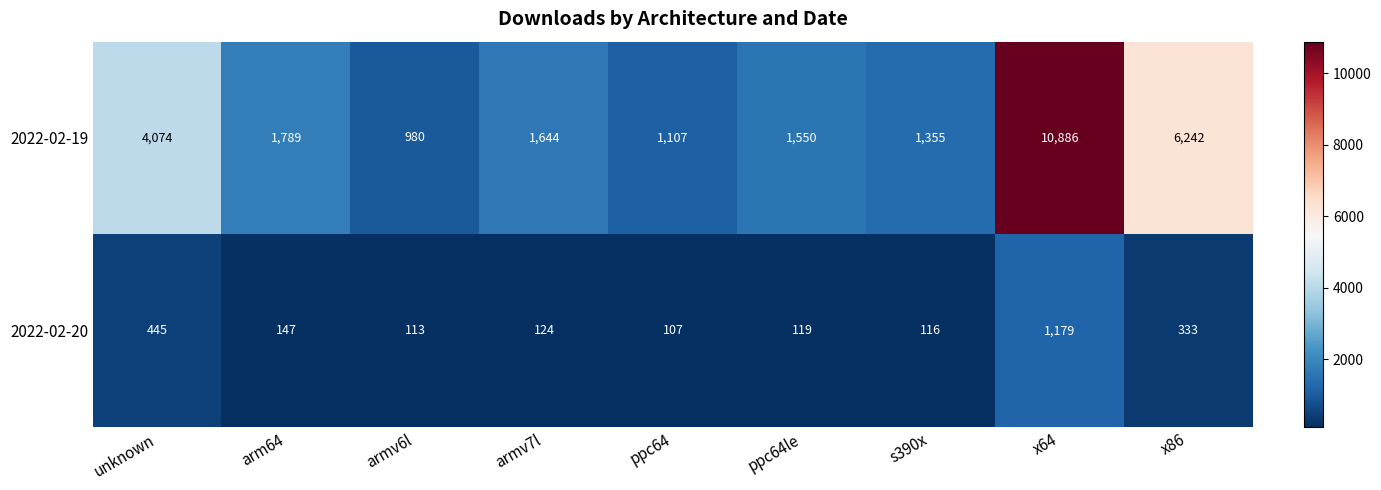

What is the approximate value of 2022-02-19 at ppc64le?

1550